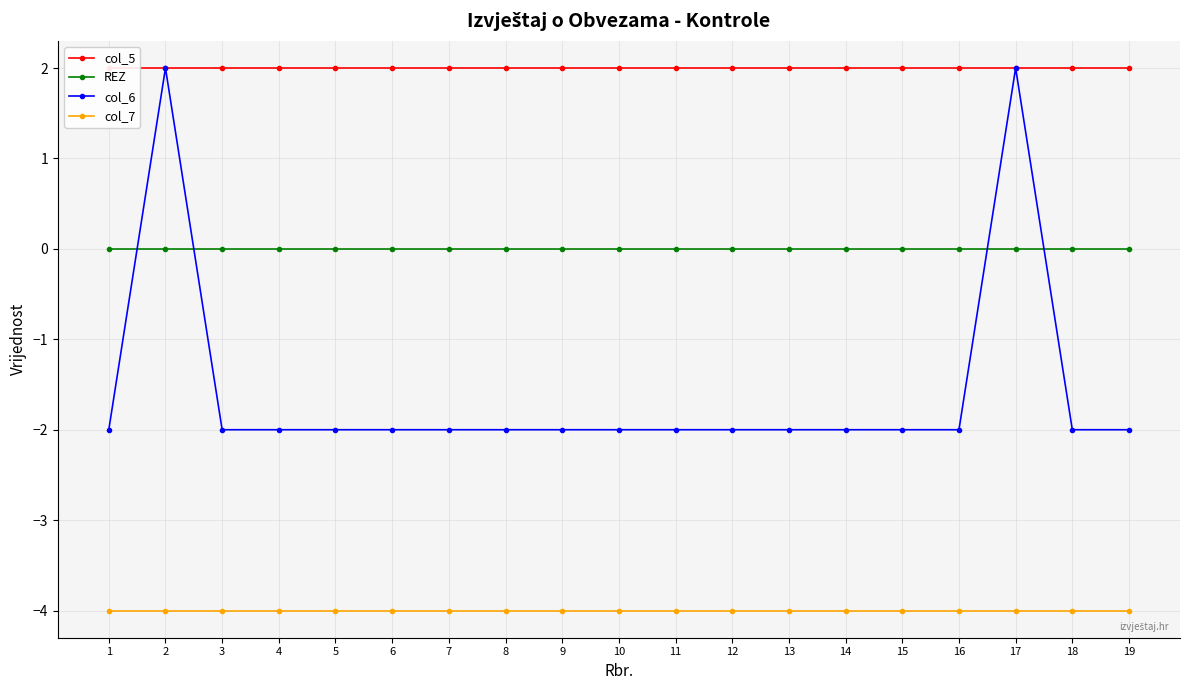

Which series changed the most between 7 and 13?

col_5